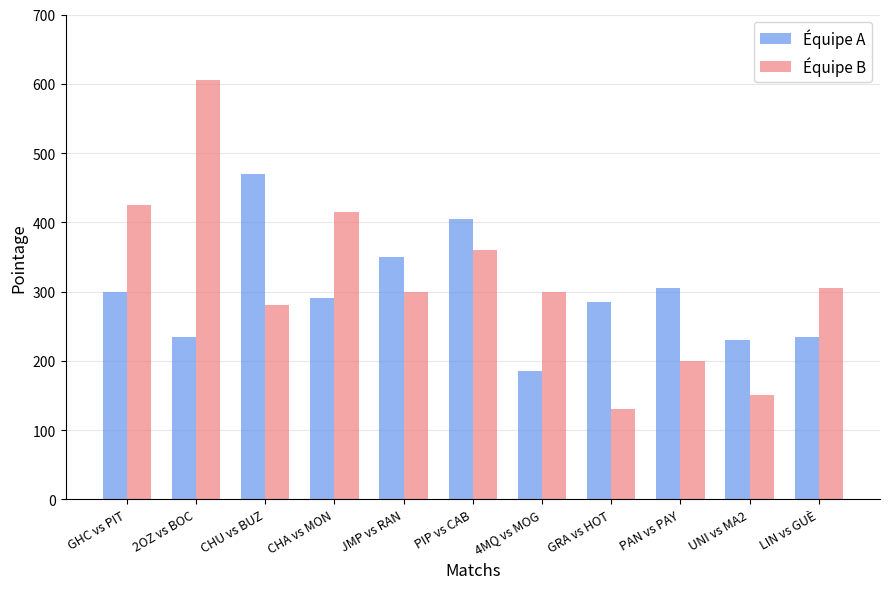

List the series in order of their overall mean, highest first.

Équipe B, Équipe A